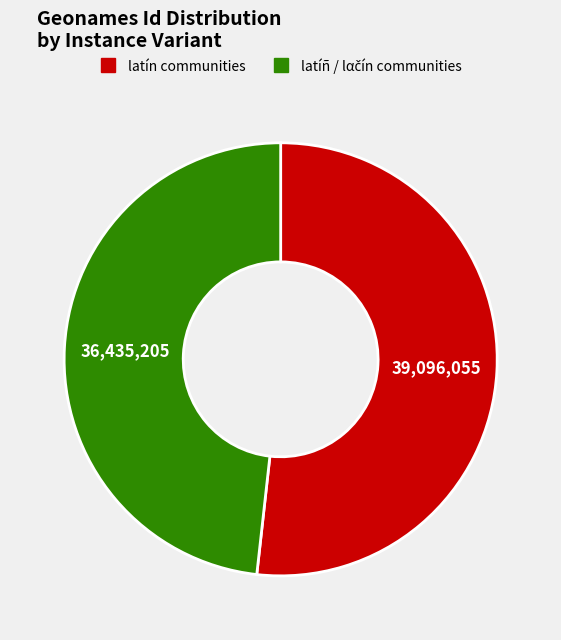

Is there a majority slice in this chart?

Yes